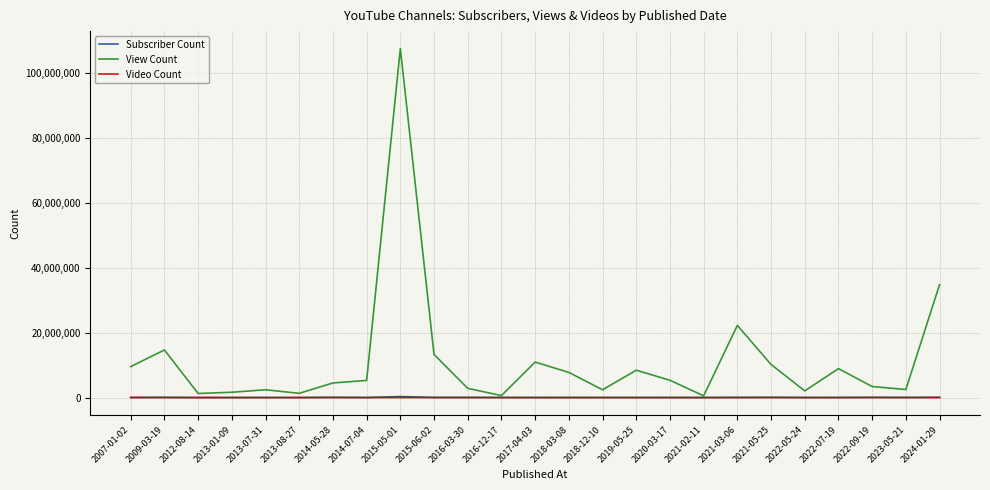

At which category is the sum across all series the highest?

2015-05-01